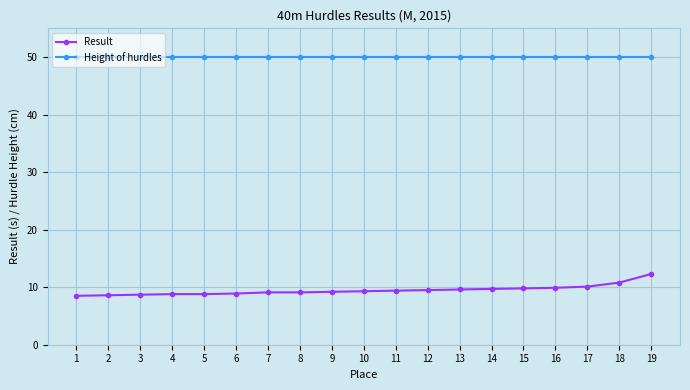

True or false: Result and Height of hurdles intersect in this chart.

False